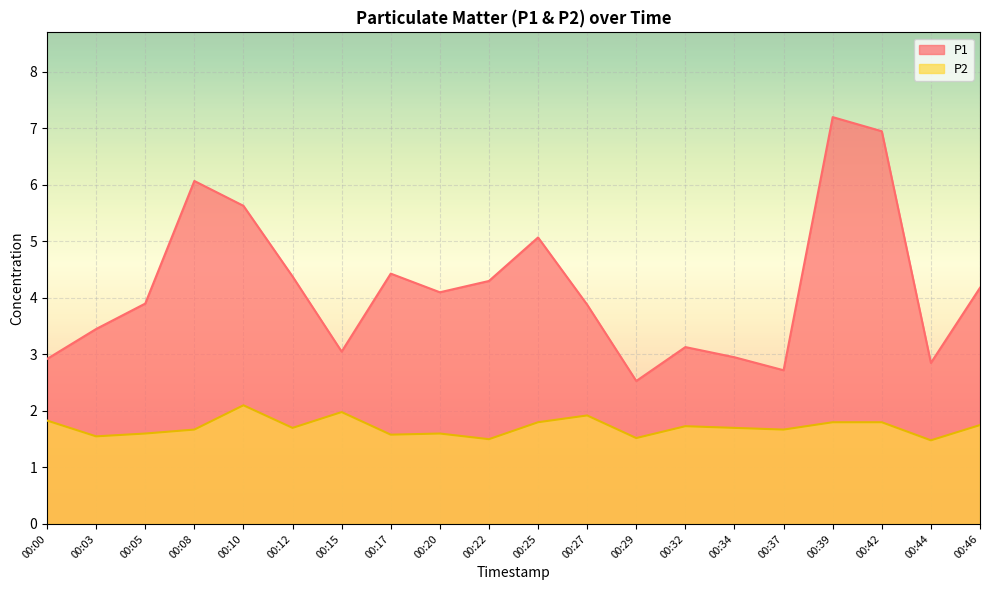

True or false: P2 and P1 intersect in this chart.

False